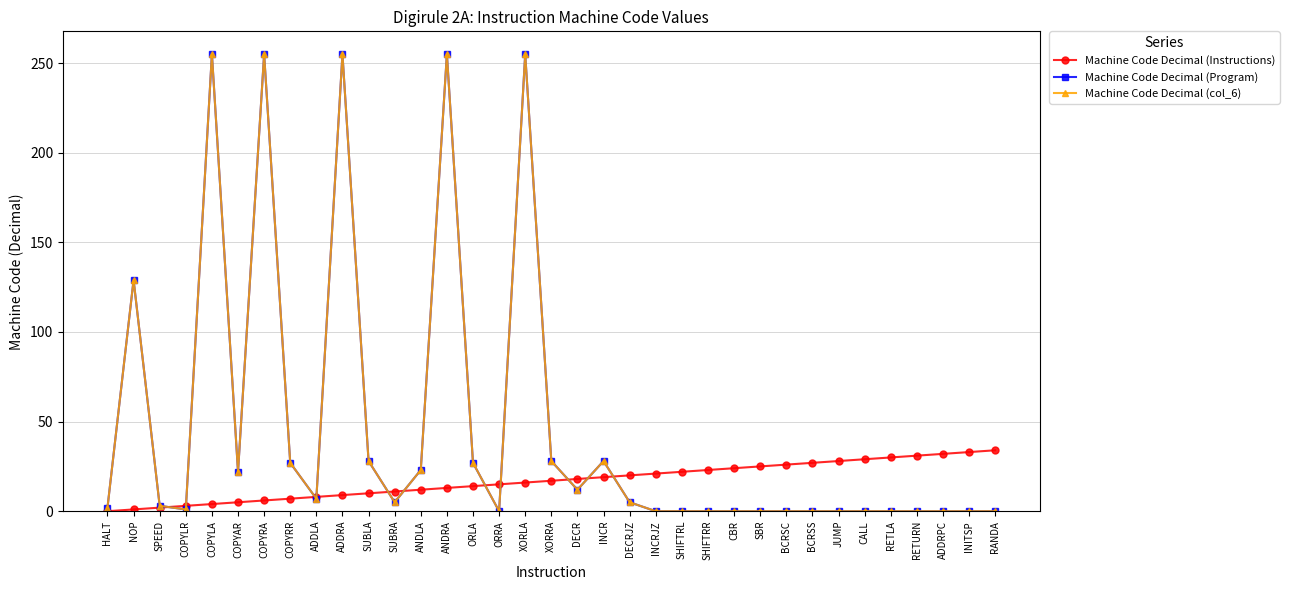

Between ANDRA and CALL, which series saw the biggest shift?

Machine Code Decimal (Program)